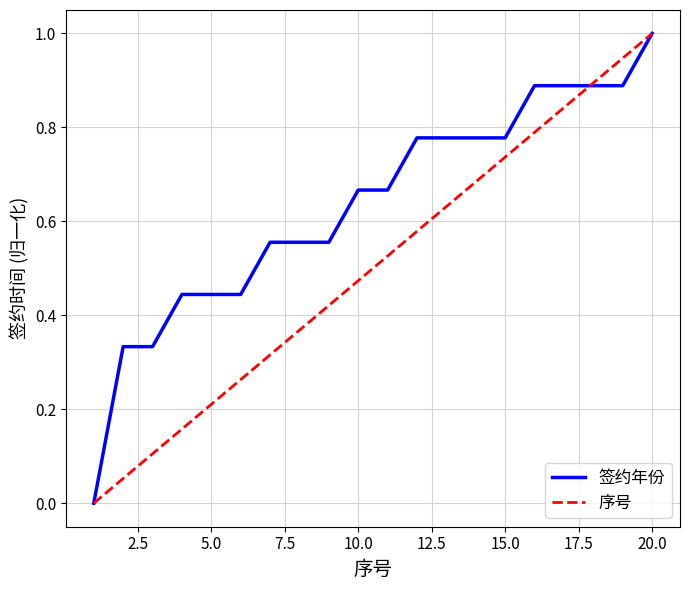

What is the highest value of the 签约年份 series?

1.0